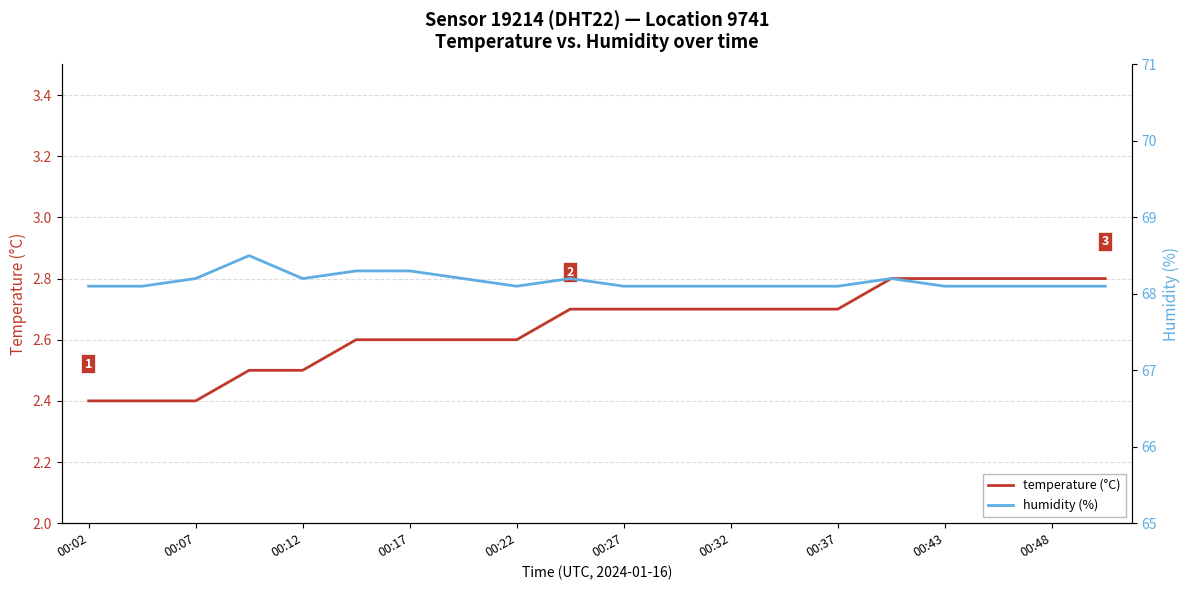

What is the minimum value for temperature (°C)?

2.4